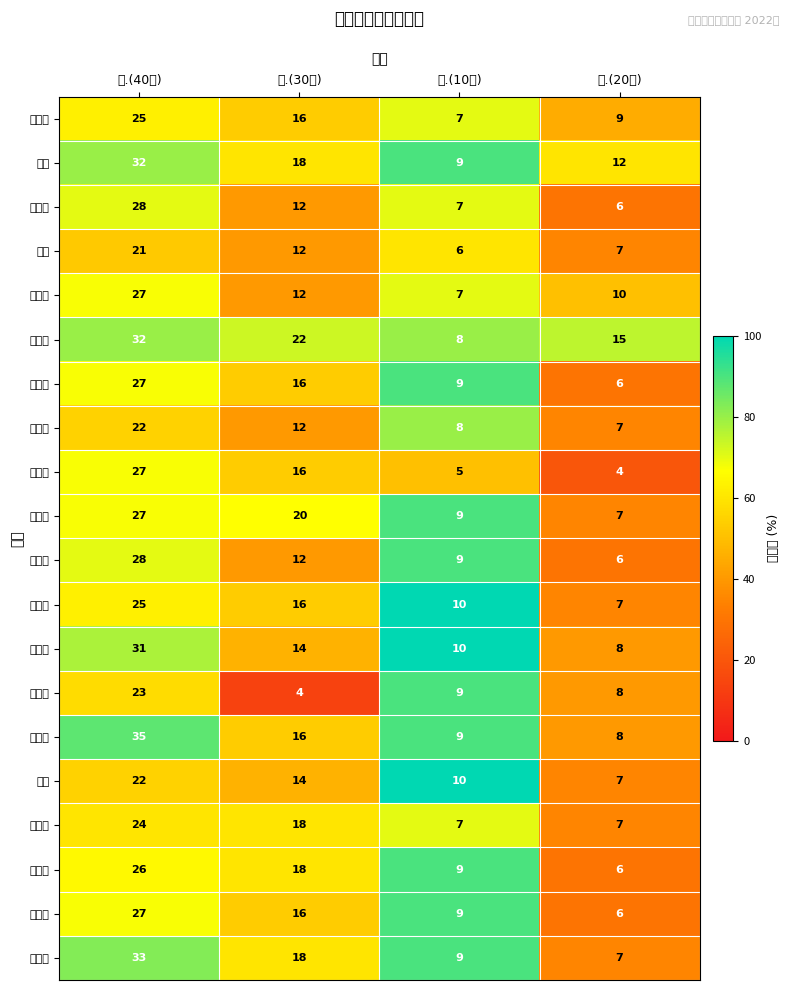

Reading left to right, transcribe all the data shown in this chart.

郭高坡: 一.(40分)=25.0	二.(30分)=16.0	三.(10分)=7.0	四.(20分)=9.0
李康: 一.(40分)=32.0	二.(30分)=18.0	三.(10分)=9.0	四.(20分)=12.0
武子妍: 一.(40分)=28.0	二.(30分)=12.0	三.(10分)=7.0	四.(20分)=6.0
郭絮: 一.(40分)=21.0	二.(30分)=12.0	三.(10分)=6.0	四.(20分)=7.0
张静雯: 一.(40分)=27.0	二.(30分)=12.0	三.(10分)=7.0	四.(20分)=10.0
高小童: 一.(40分)=32.0	二.(30分)=22.0	三.(10分)=8.0	四.(20分)=15.0
刘欣荣: 一.(40分)=27.0	二.(30分)=16.0	三.(10分)=9.0	四.(20分)=6.0
尹元凯: 一.(40分)=22.0	二.(30分)=12.0	三.(10分)=8.0	四.(20分)=7.0
孙中烨: 一.(40分)=27.0	二.(30分)=16.0	三.(10分)=5.0	四.(20分)=4.0
柴冬晴: 一.(40分)=27.0	二.(30分)=20.0	三.(10分)=9.0	四.(20分)=7.0
李傲雪: 一.(40分)=28.0	二.(30分)=12.0	三.(10分)=9.0	四.(20分)=6.0
边瑞瑜: 一.(40分)=25.0	二.(30分)=16.0	三.(10分)=10.0	四.(20分)=7.0
李晓红: 一.(40分)=31.0	二.(30分)=14.0	三.(10分)=10.0	四.(20分)=8.0
赵永科: 一.(40分)=23.0	二.(30分)=4.0	三.(10分)=9.0	四.(20分)=8.0
李美青: 一.(40分)=35.0	二.(30分)=16.0	三.(10分)=9.0	四.(20分)=8.0
薛涵: 一.(40分)=22.0	二.(30分)=14.0	三.(10分)=10.0	四.(20分)=7.0
狄梦佳: 一.(40分)=24.0	二.(30分)=18.0	三.(10分)=7.0	四.(20分)=7.0
周勇志: 一.(40分)=26.0	二.(30分)=18.0	三.(10分)=9.0	四.(20分)=6.0
徐晨曦: 一.(40分)=27.0	二.(30分)=16.0	三.(10分)=9.0	四.(20分)=6.0
王洪源: 一.(40分)=33.0	二.(30分)=18.0	三.(10分)=9.0	四.(20分)=7.0